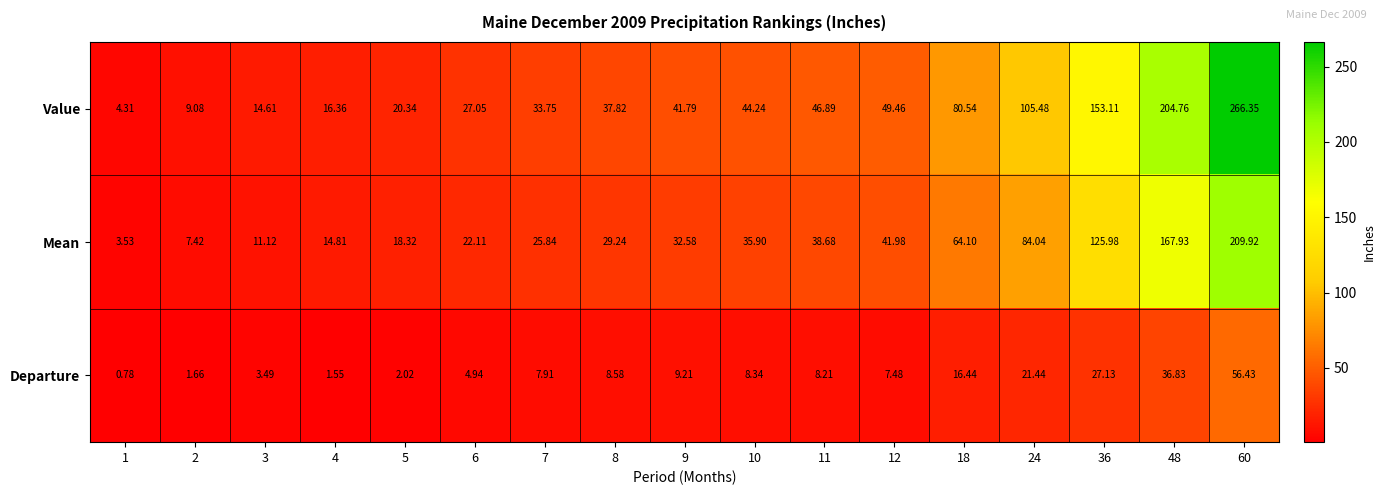

Is the value of Departure at 8 greater than the value of Value at 5?

No